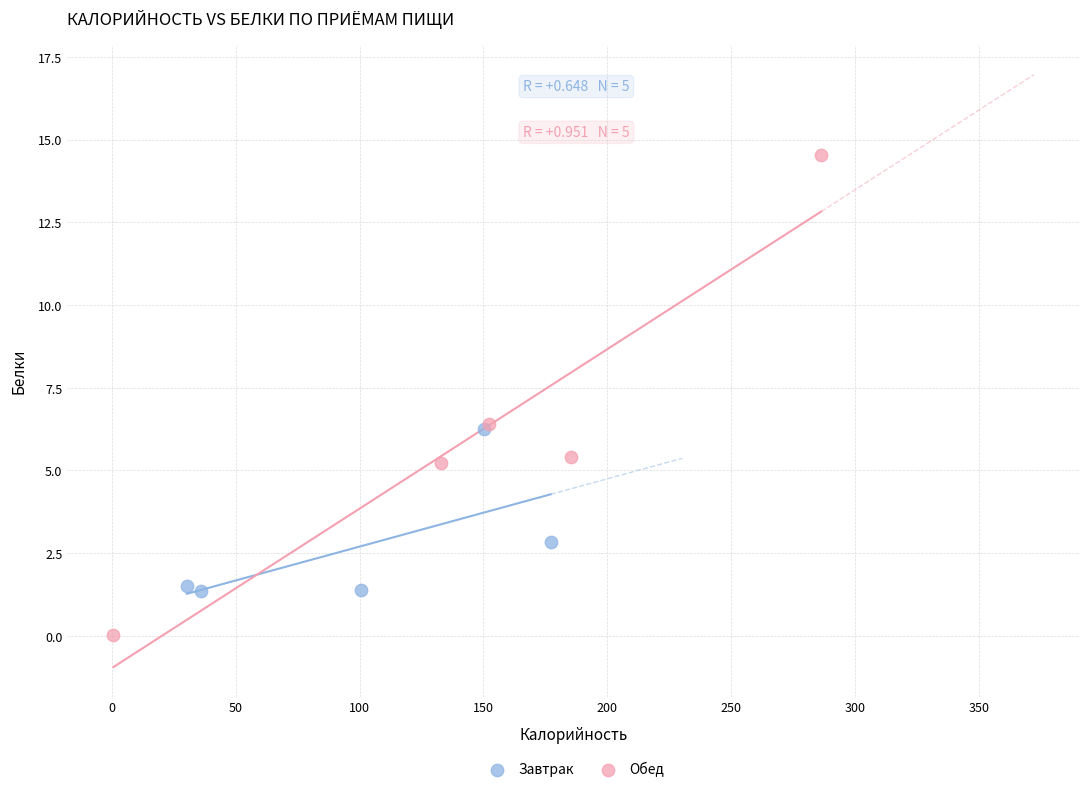

Which series has the largest Y range (max minus min)?

Обед